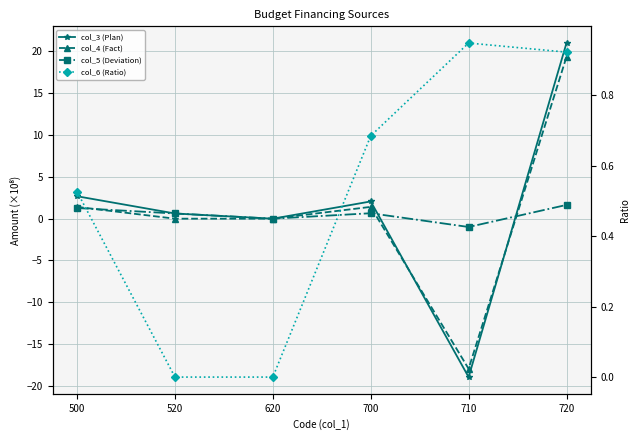

Which series has the widest spread of values?

col_3 (Plan)